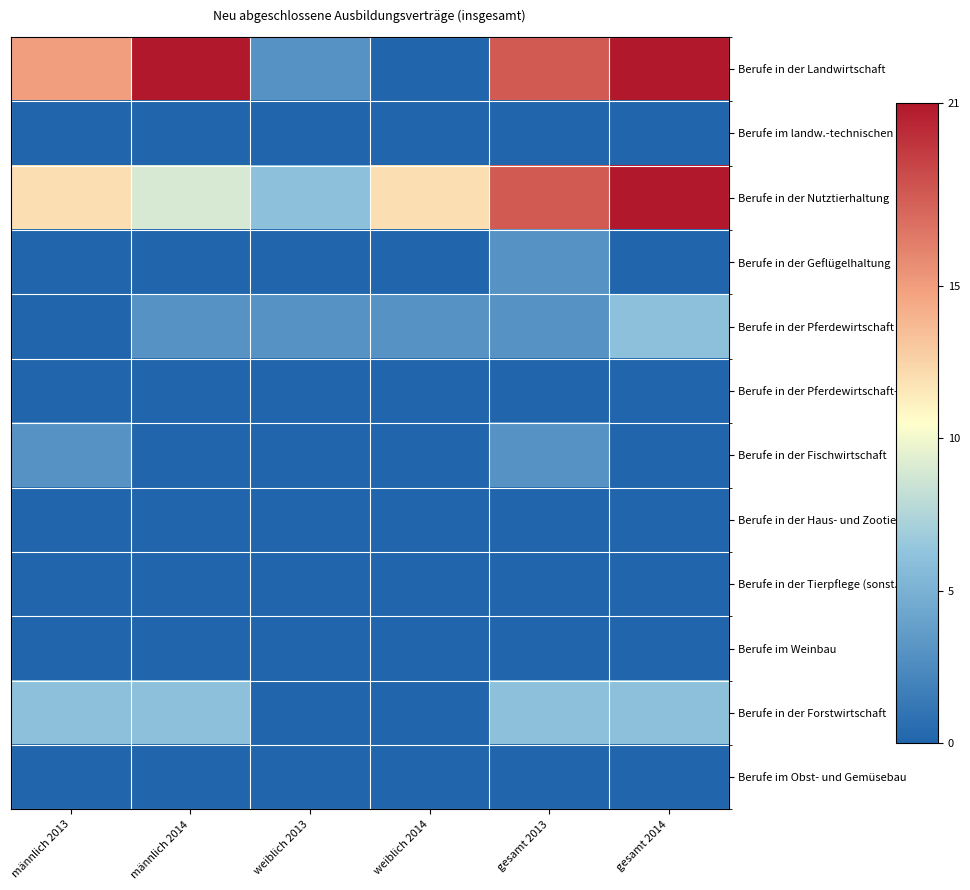

Reading left to right, transcribe all the data shown in this chart.

Berufe in der Landwirtschaft: männlich 2013=15	männlich 2014=21	weiblich 2013=3	weiblich 2014=0	gesamt 2013=18	gesamt 2014=21
Berufe im landw.-technischen Bereich: männlich 2013=0	männlich 2014=0	weiblich 2013=0	weiblich 2014=0	gesamt 2013=0	gesamt 2014=0
Berufe in der Nutztierhaltung: männlich 2013=12	männlich 2014=9	weiblich 2013=6	weiblich 2014=12	gesamt 2013=18	gesamt 2014=21
Berufe in der Geflügelhaltung: männlich 2013=0	männlich 2014=0	weiblich 2013=0	weiblich 2014=0	gesamt 2013=3	gesamt 2014=0
Berufe in der Pferdewirtschaft: männlich 2013=0	männlich 2014=3	weiblich 2013=3	weiblich 2014=3	gesamt 2013=3	gesamt 2014=6
Berufe in der Pferdewirtschaft-Reiten: männlich 2013=0	männlich 2014=0	weiblich 2013=0	weiblich 2014=0	gesamt 2013=0	gesamt 2014=0
Berufe in der Fischwirtschaft: männlich 2013=3	männlich 2014=0	weiblich 2013=0	weiblich 2014=0	gesamt 2013=3	gesamt 2014=0
Berufe in der Haus- und Zootierpflege: männlich 2013=0	männlich 2014=0	weiblich 2013=0	weiblich 2014=0	gesamt 2013=0	gesamt 2014=0
Berufe in der Tierpflege (sonst.): männlich 2013=0	männlich 2014=0	weiblich 2013=0	weiblich 2014=0	gesamt 2013=0	gesamt 2014=0
Berufe im Weinbau: männlich 2013=0	männlich 2014=0	weiblich 2013=0	weiblich 2014=0	gesamt 2013=0	gesamt 2014=0
Berufe in der Forstwirtschaft: männlich 2013=6	männlich 2014=6	weiblich 2013=0	weiblich 2014=0	gesamt 2013=6	gesamt 2014=6
Berufe im Obst- und Gemüsebau: männlich 2013=0	männlich 2014=0	weiblich 2013=0	weiblich 2014=0	gesamt 2013=0	gesamt 2014=0